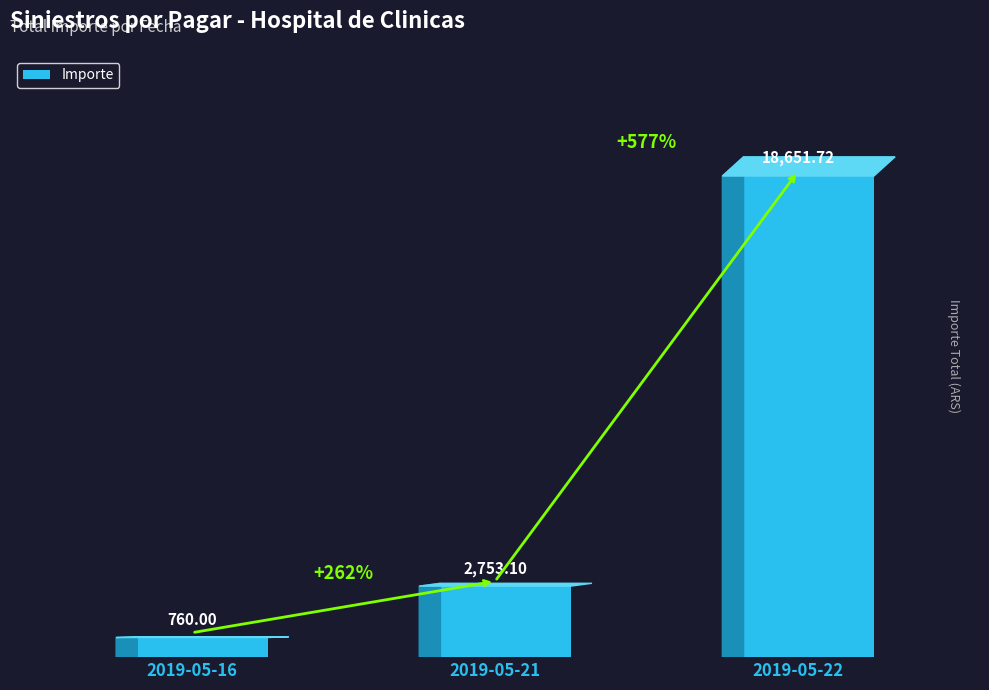

What is the greatest value displayed?

18651.7